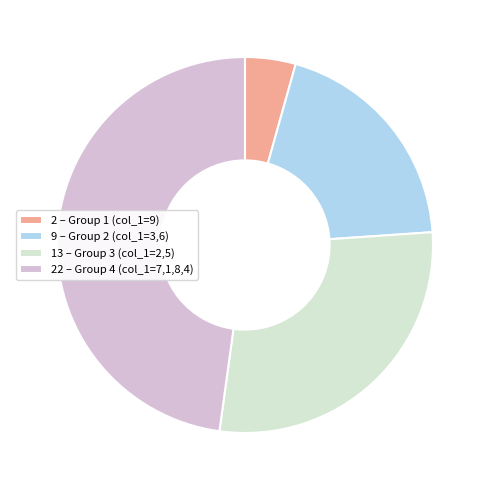

Between 2 – Group 1 (col_1=9) and 22 – Group 4 (col_1=7,1,8,4), which is larger?

22 – Group 4 (col_1=7,1,8,4)